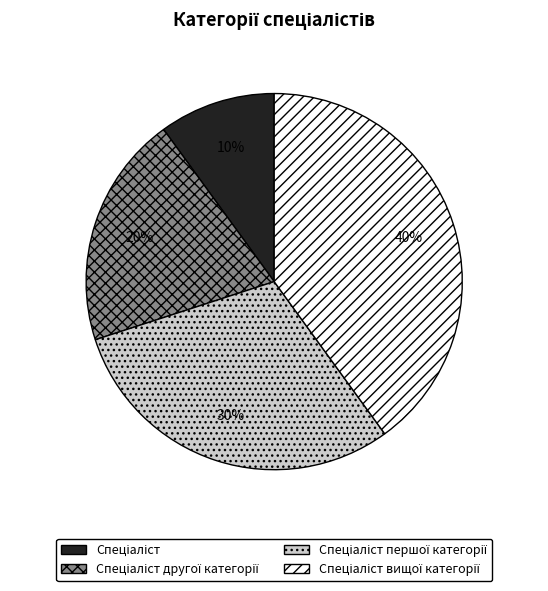

To the nearest percent, what is the average slice percentage?

25%